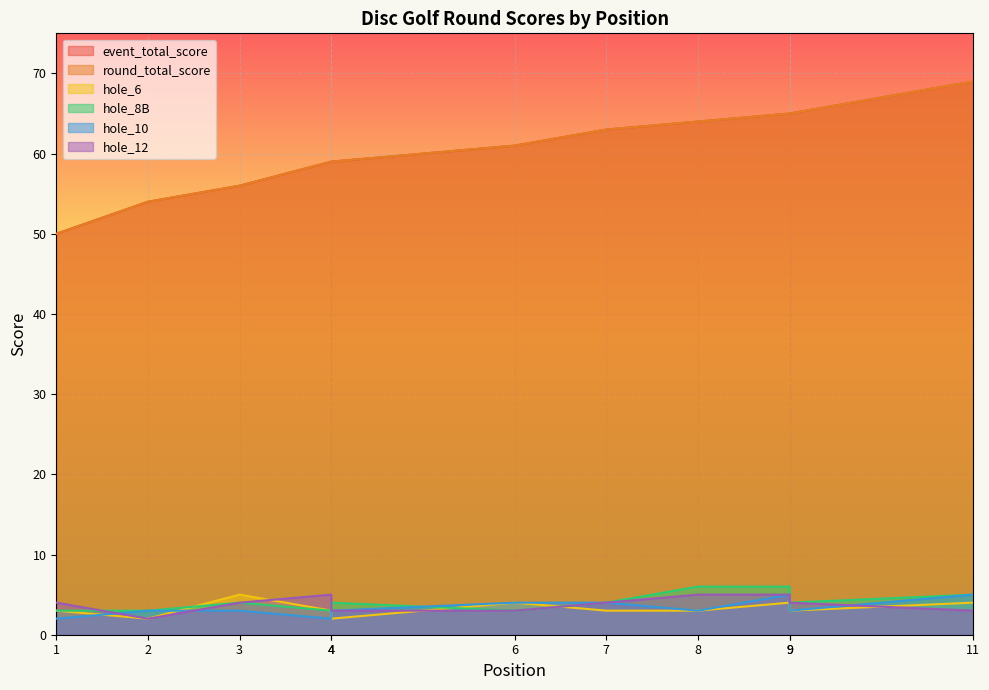

How many series are shown in this chart?

6